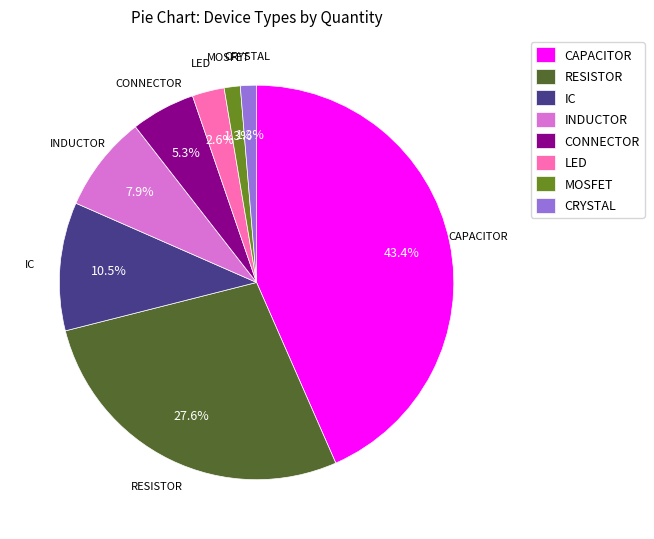

Between INDUCTOR and RESISTOR, which is larger?

RESISTOR